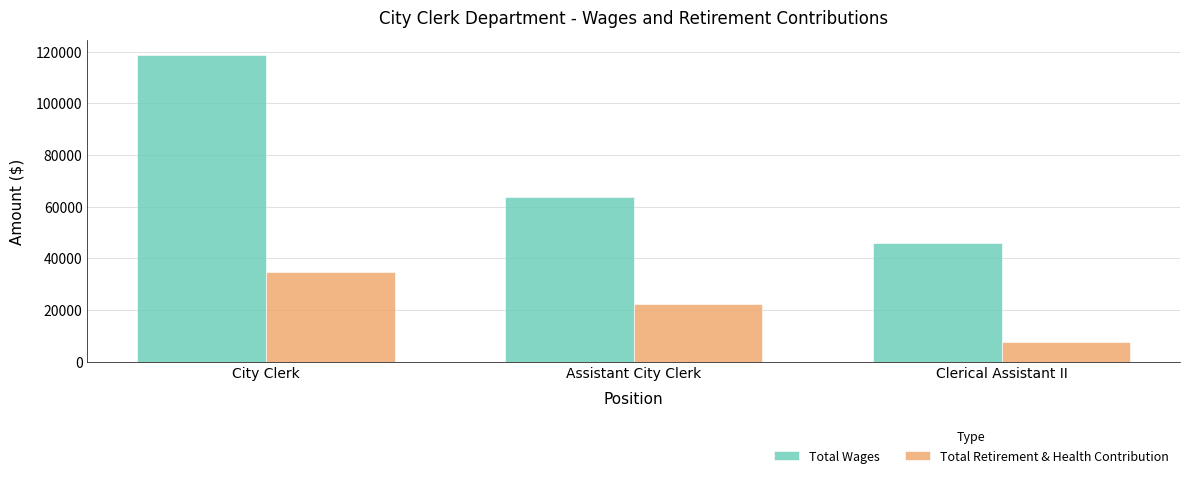

Which category has the highest value in the Total Wages series?

City Clerk